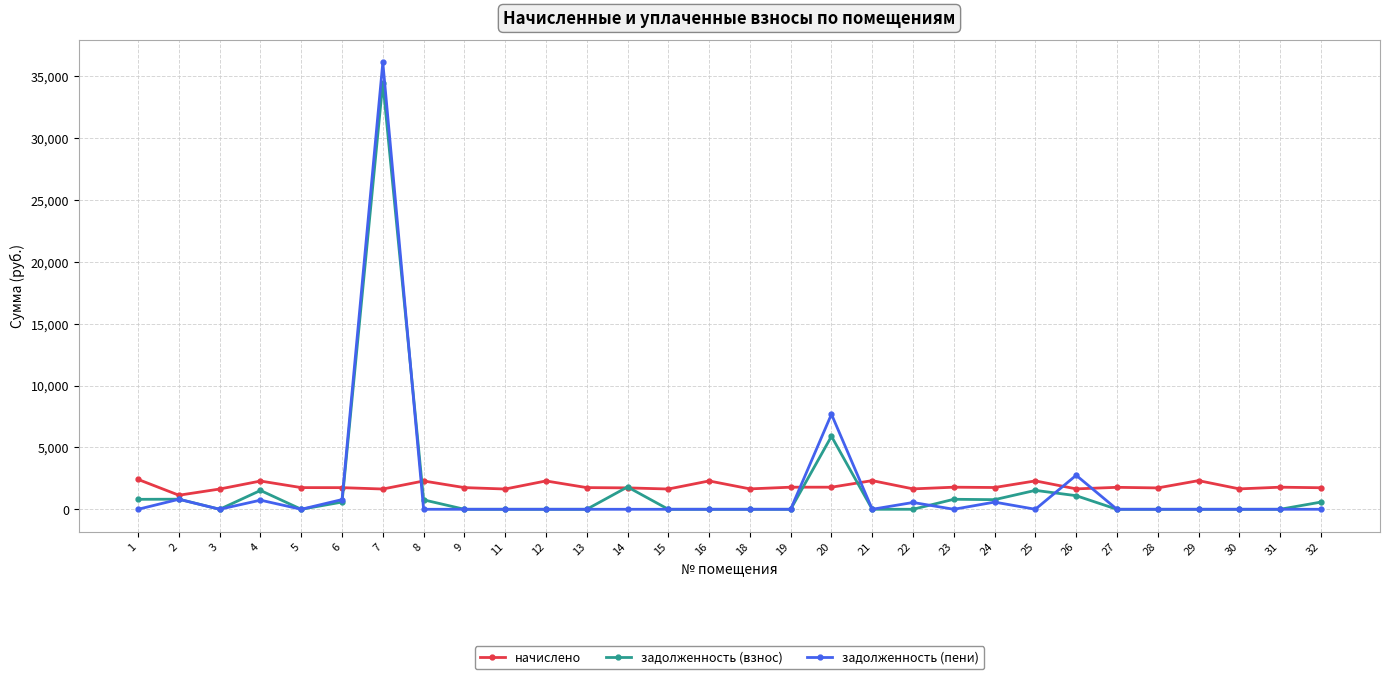

Is it true that задолженность (взнос) equals 0.0 at 31?

True